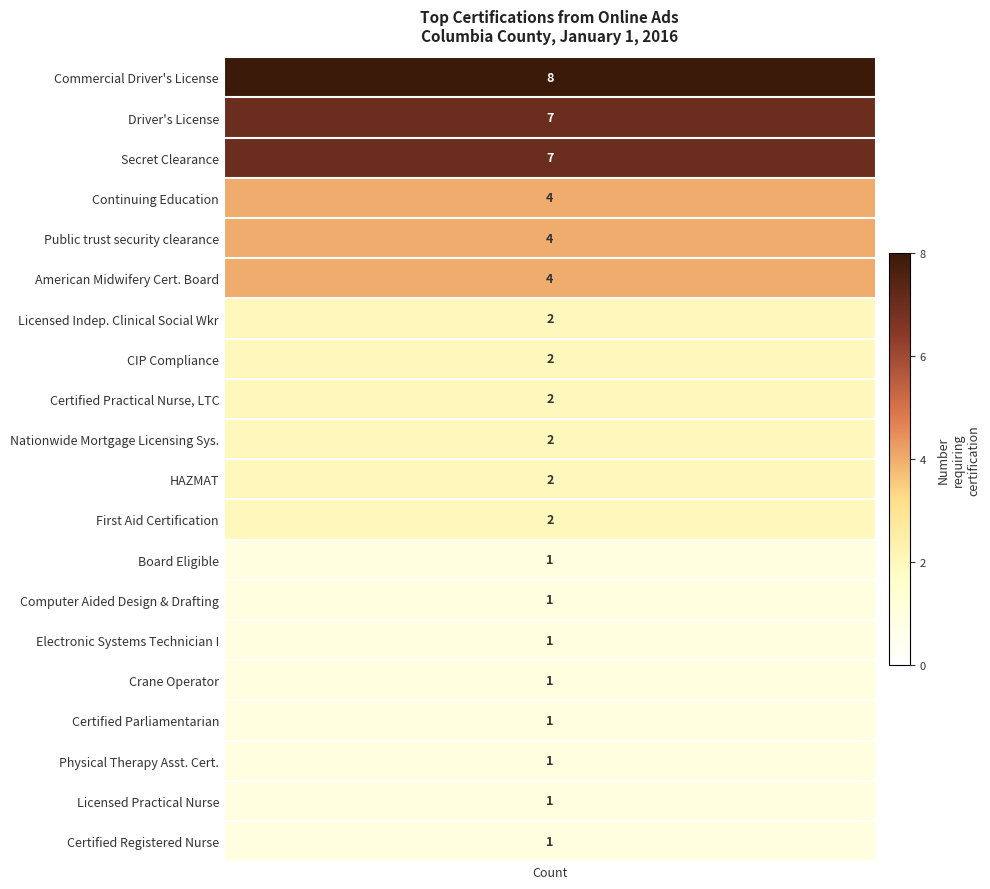

The chart shows a value of 1 at 10. True or false?

False